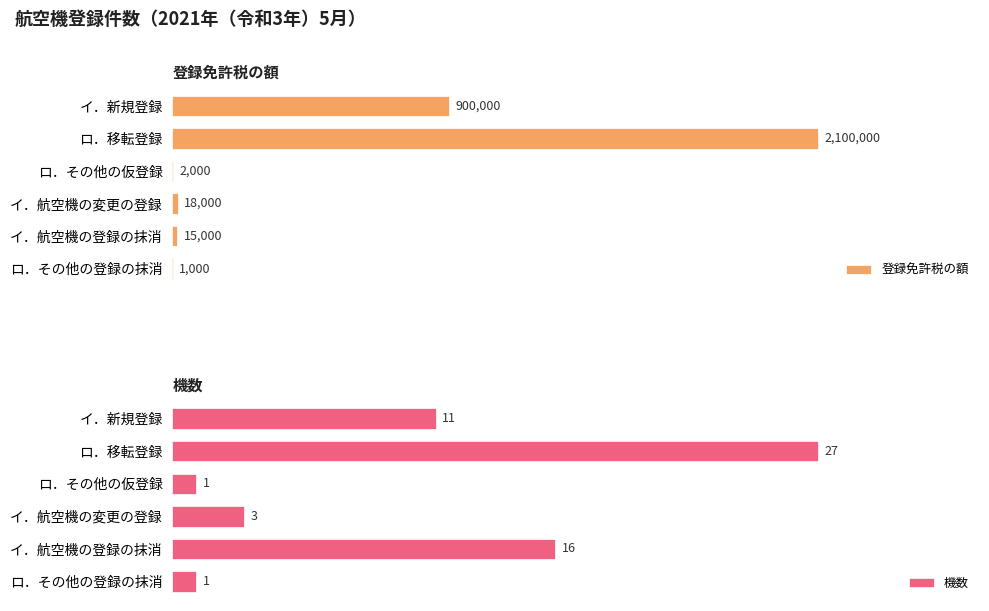

The 機数 series shows 16 at 0. True or false?

False